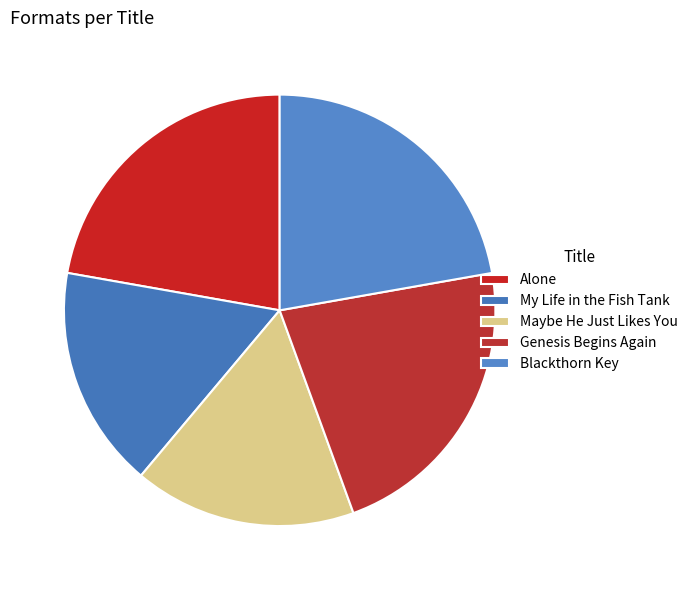

How many segments does this pie chart have?

5